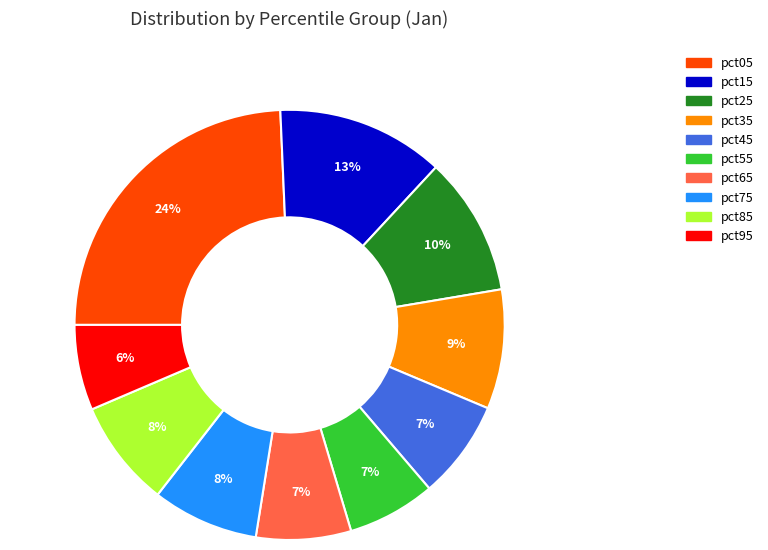

To the nearest percent, what portion does pct15 represent?

13%